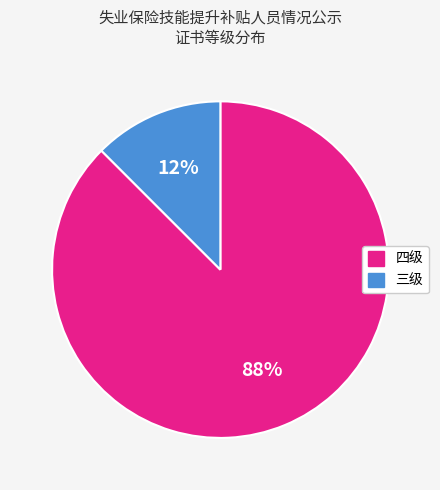

Is 三级 the majority of the pie?

No